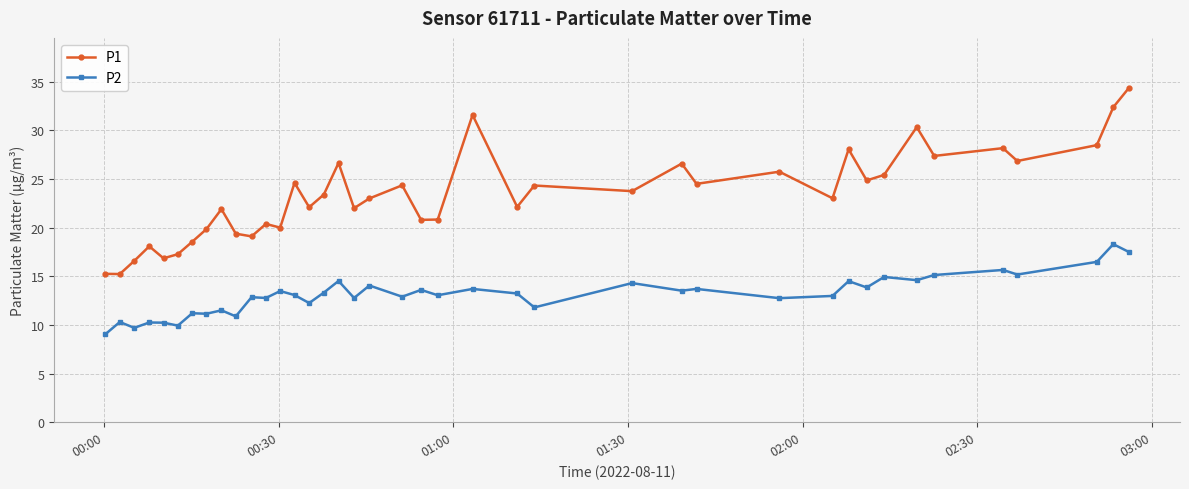

Rank the series by their average value, from highest to lowest.

P1, P2